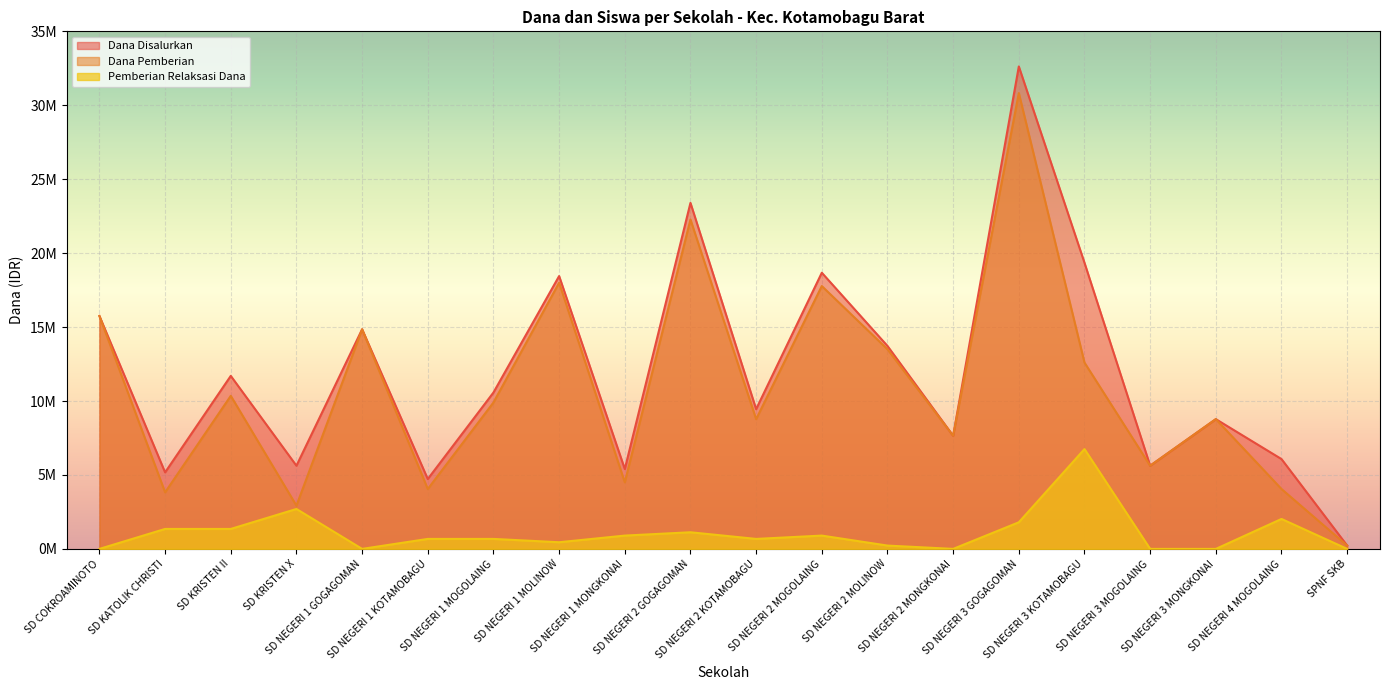

What is the total value across all series at SD NEGERI 3 MOGOLAING?

11250000